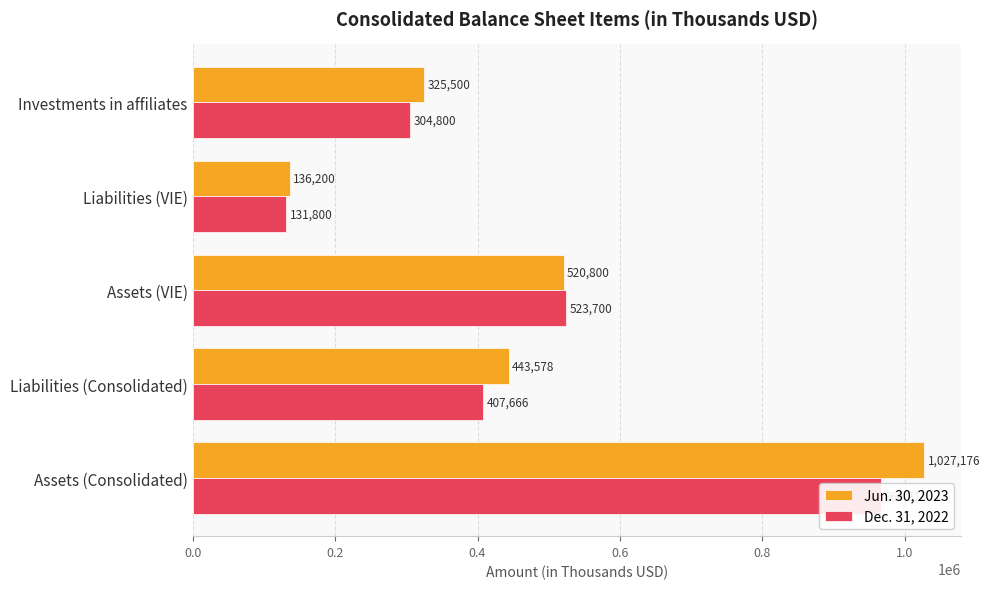

Reading right to left, transcribe all the data shown in this chart.

Jun. 30, 2023: 325500	136200	520800	443578	1027176
Dec. 31, 2022: 304800	131800	523700	407666	966213